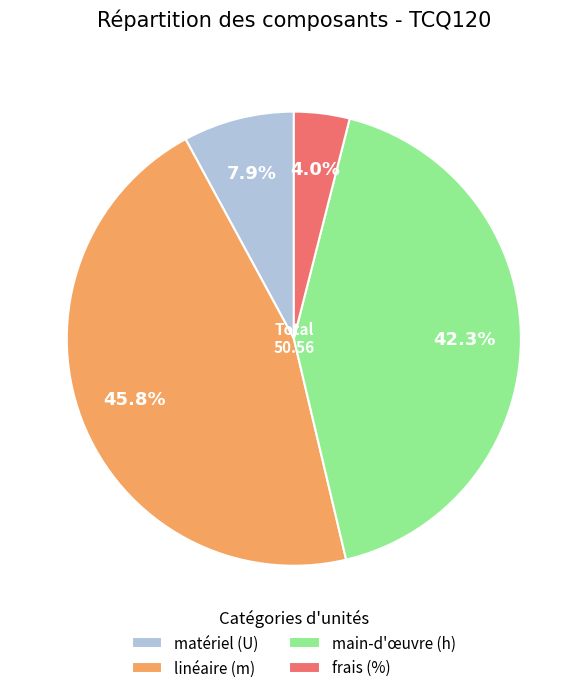

How many segments does this pie chart have?

4